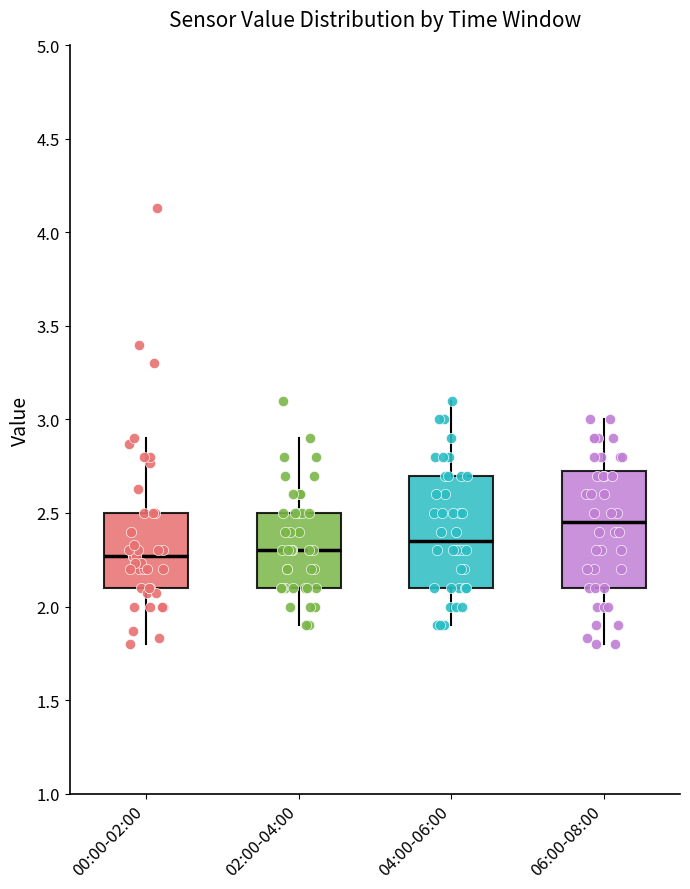

Reading left to right, read every box against the y-axis: the position of its median line, the range the box covers, and the ends of its whiskers. The values are not printed on the chart, so give them approximately, as read against the axis.

00:00-02:00: median 2.25, box 2.10 to 2.50, whiskers 1.80 to 2.90
02:00-04:00: median 2.30, box 2.10 to 2.50, whiskers 1.90 to 2.90
04:00-06:00: median 2.35, box 2.10 to 2.70, whiskers 1.90 to 3.10
06:00-08:00: median 2.45, box 2.10 to 2.75, whiskers 1.80 to 3.00